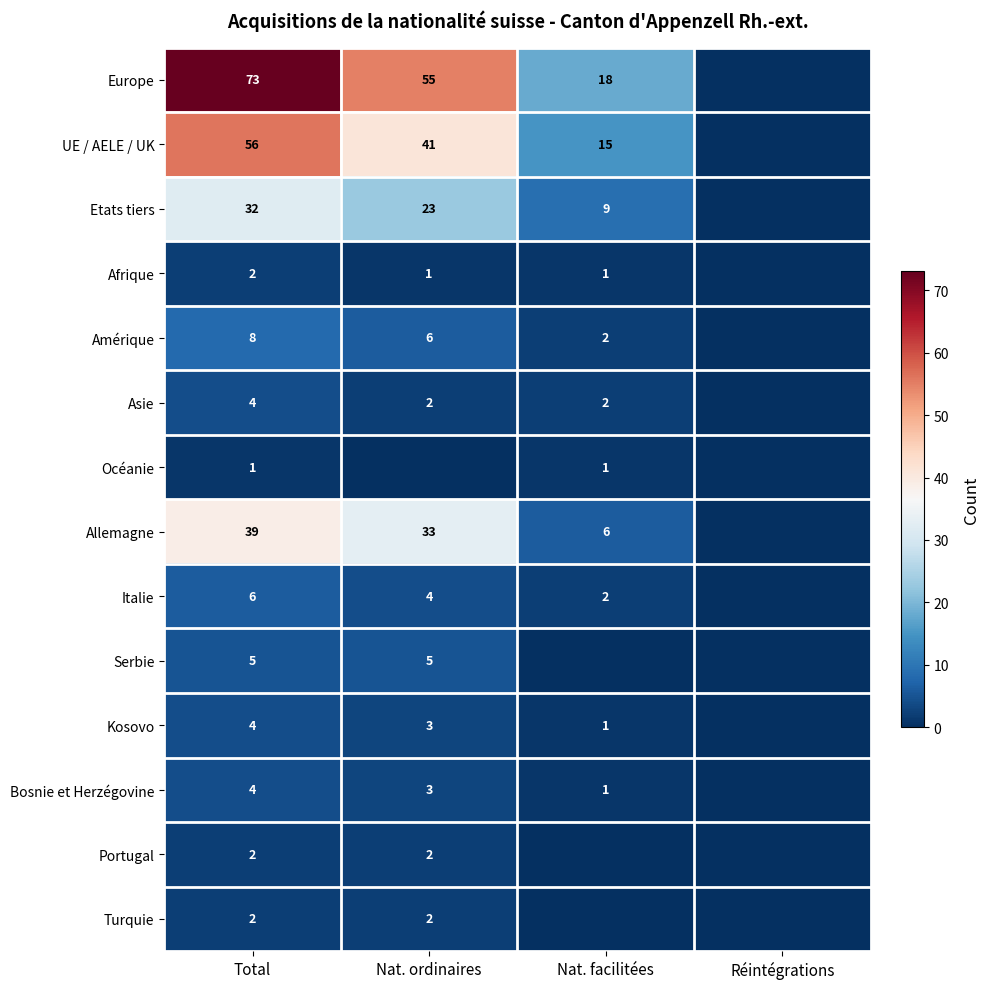

The value of Portugal at Nat. ordinaires is 3. True or false?

False